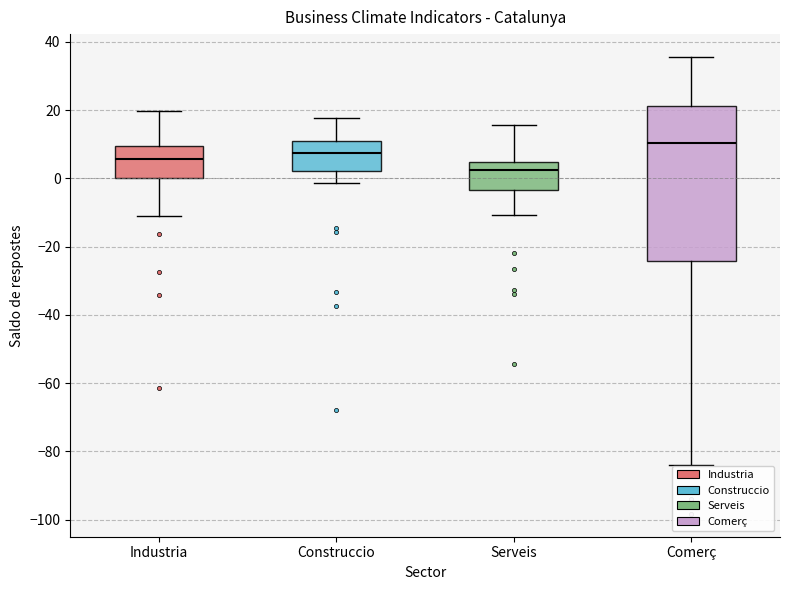

Comparing the boxes themselves (not the whiskers), which one is the tallest?

Comerç